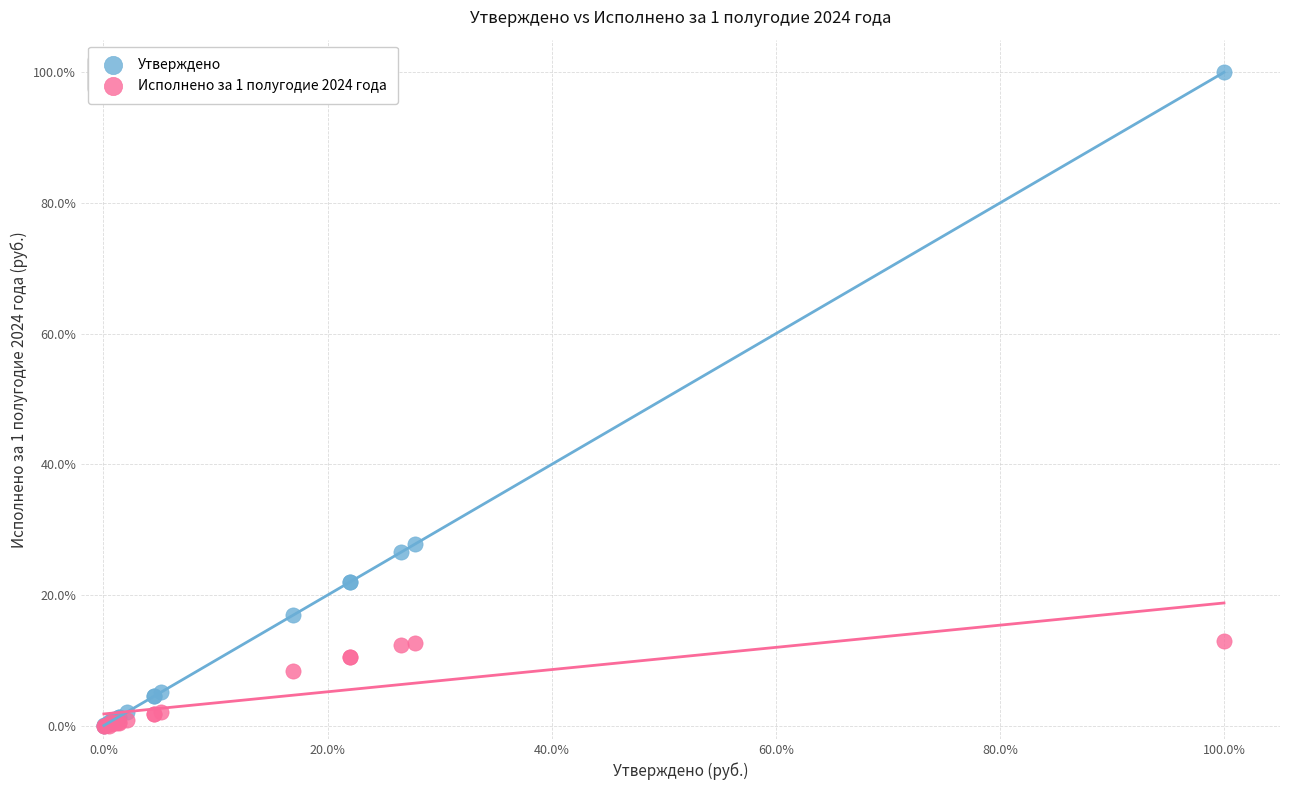

What are all the series names shown in the legend?

Утверждено, Исполнено за 1 полугодие 2024 года